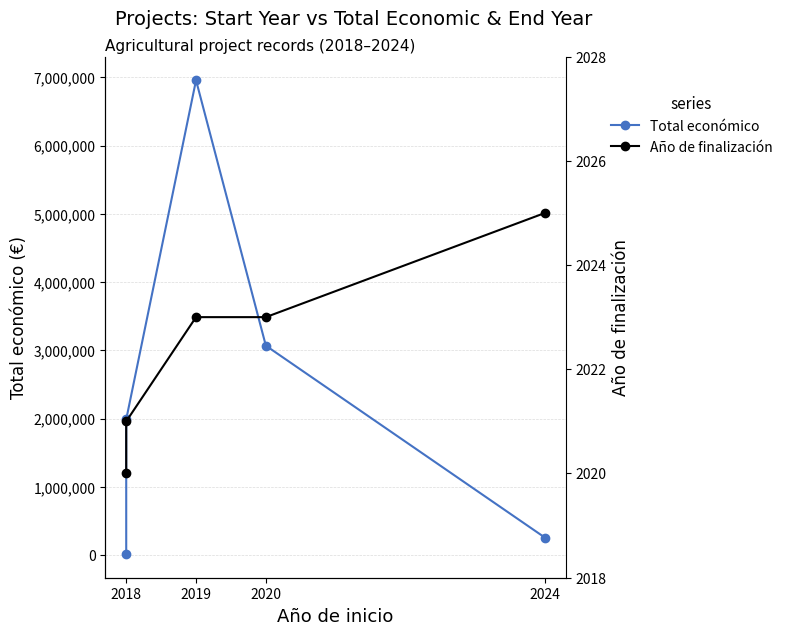

What is the value of the Año de finalización point at the 3rd from the left?

2023